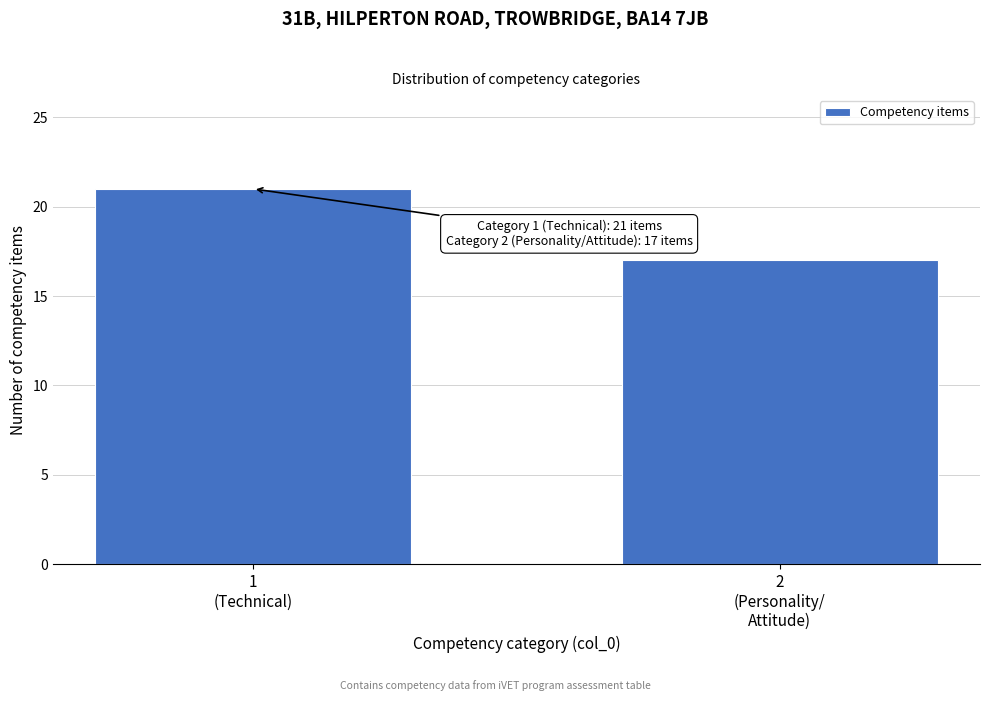

Reading left to right, what are all the values shown in this chart?

21	17